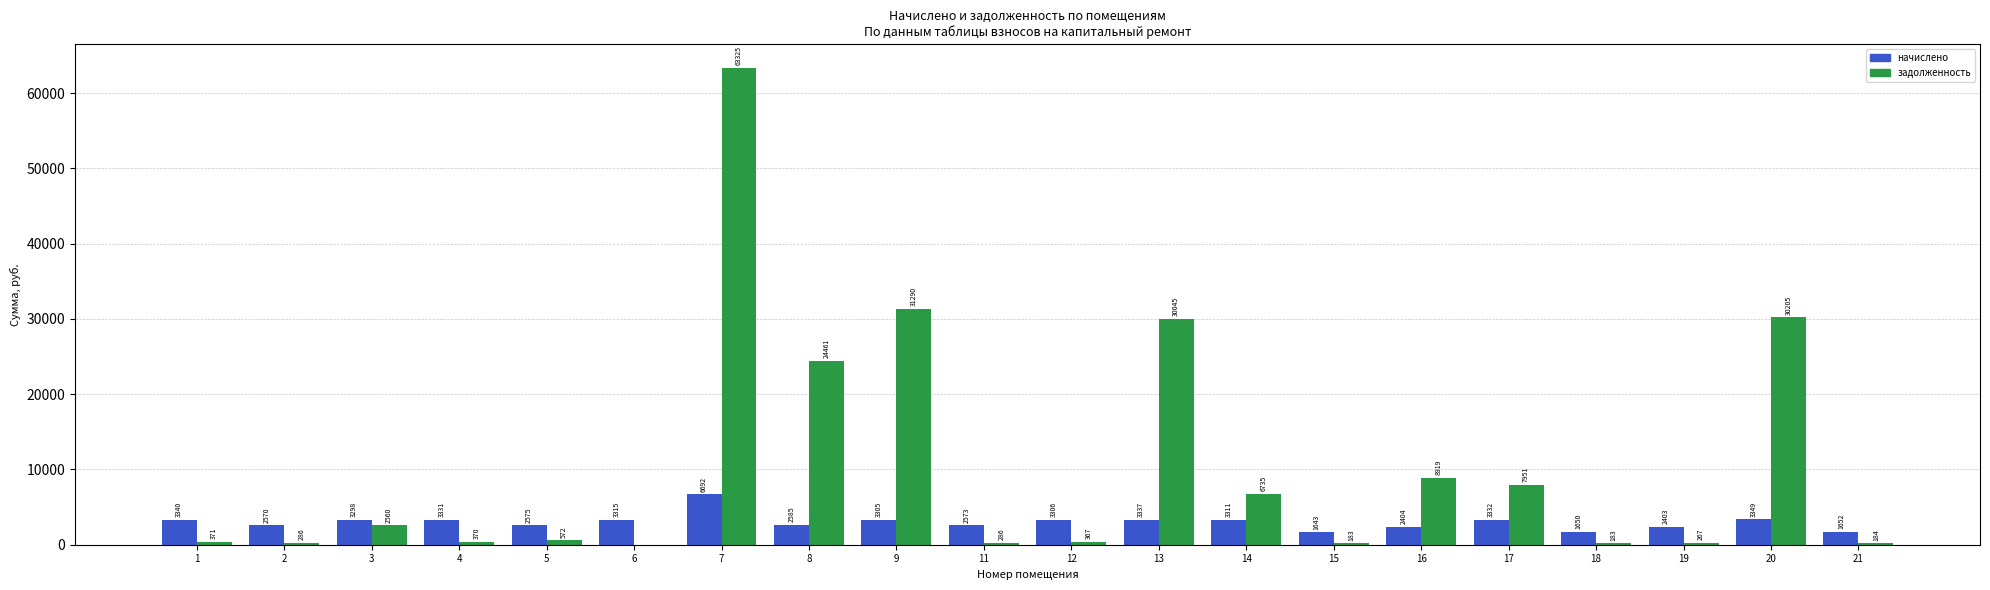

Which category has the highest value in the задолженность series?

7